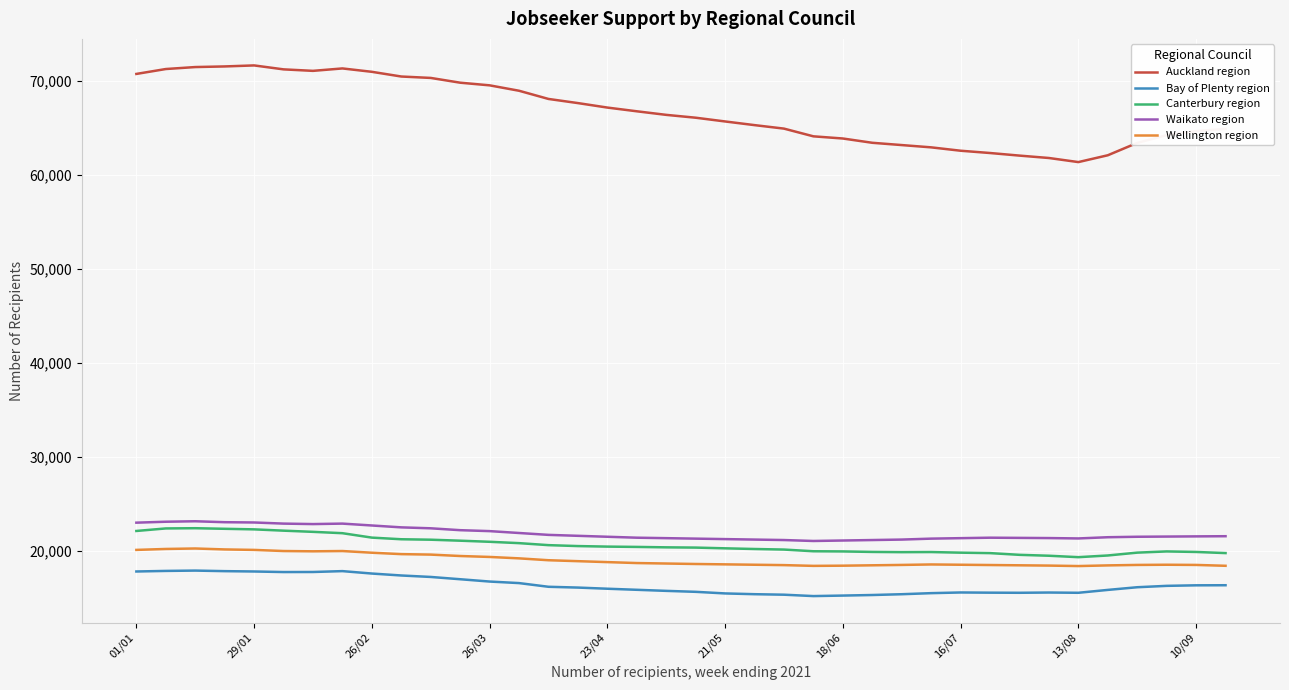

True or false: Auckland region and Bay of Plenty region cross at least once.

False